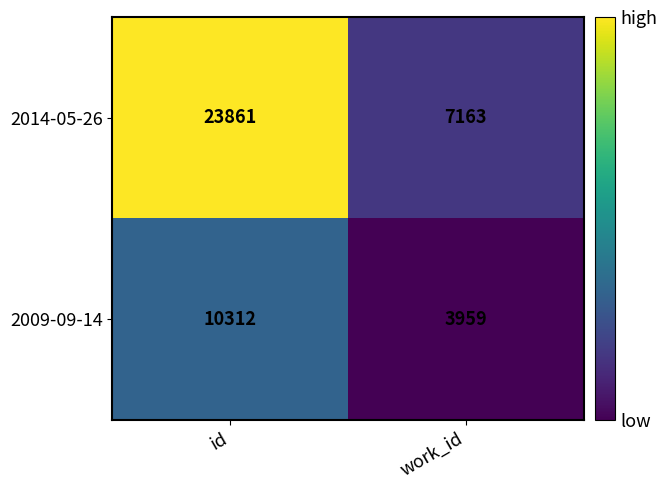

Reading left to right, what are all the values shown in this chart?

2014-05-26: id=23861	work_id=7163
2009-09-14: id=10312	work_id=3959